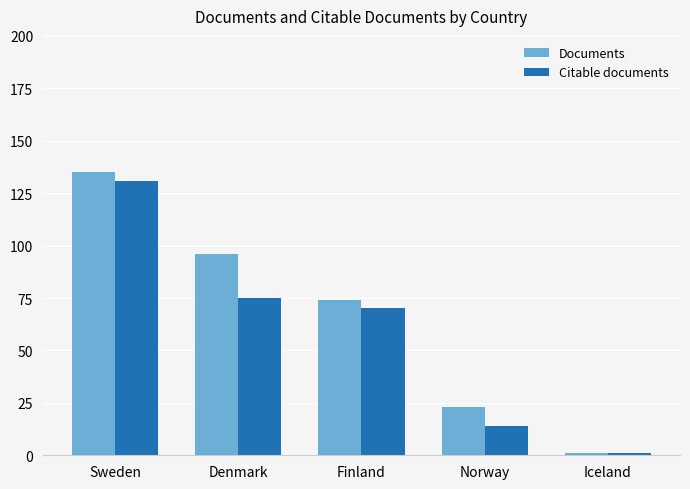

What is the value of the Documents bar at the 4th from the left?

23